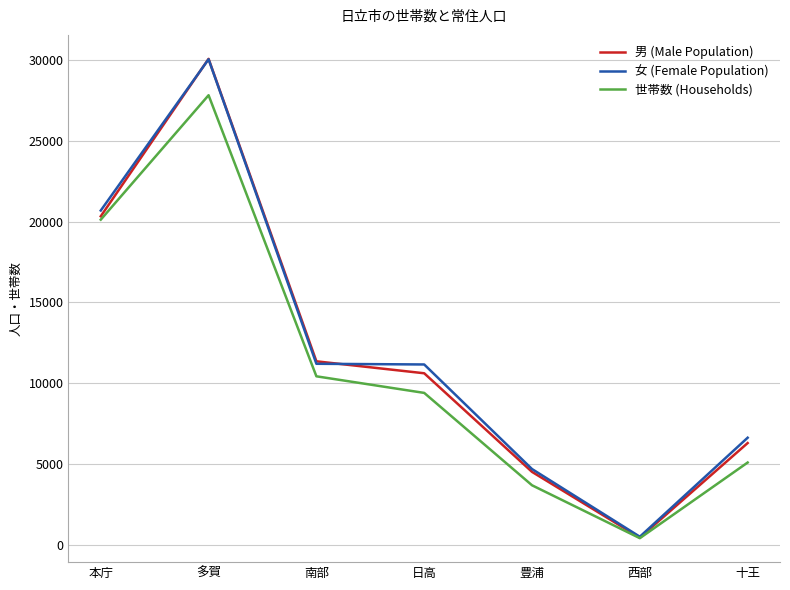

What is the highest value of the 男 (Male Population) series?

30067